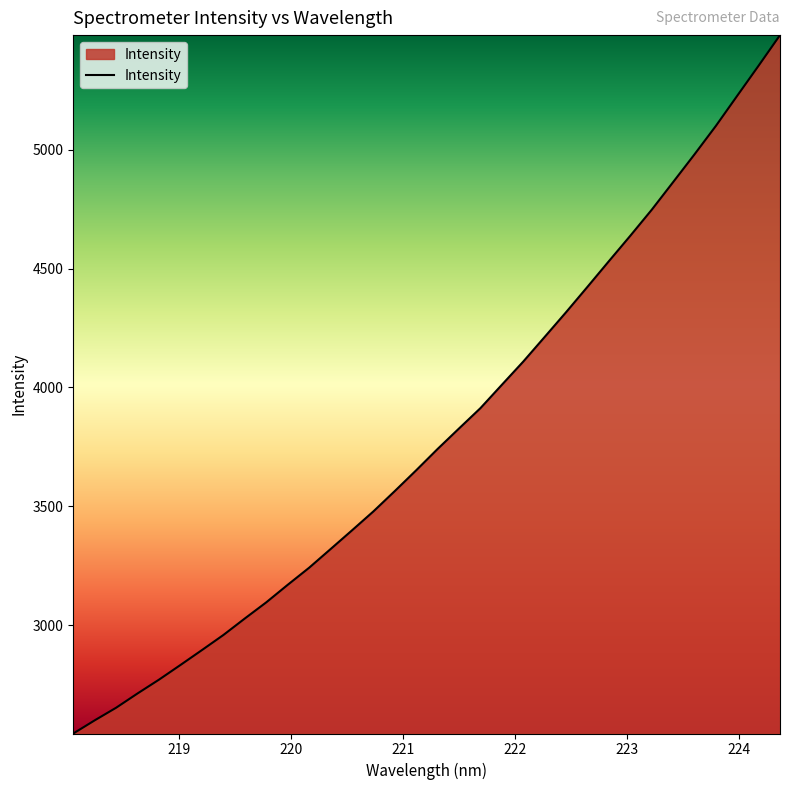

Count the number of data series in this chart.

1